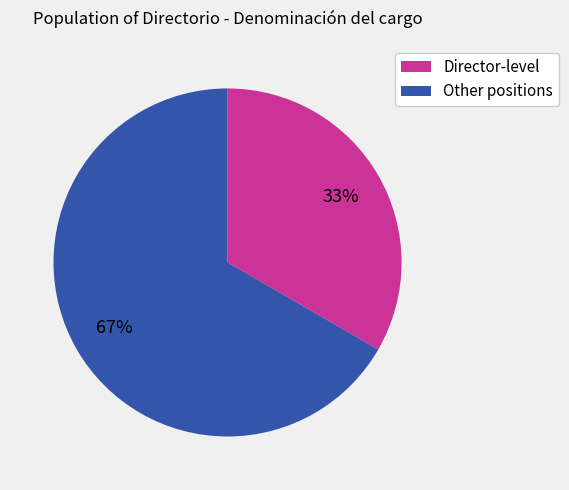

Which has a higher value, Other positions or Director-level?

Other positions